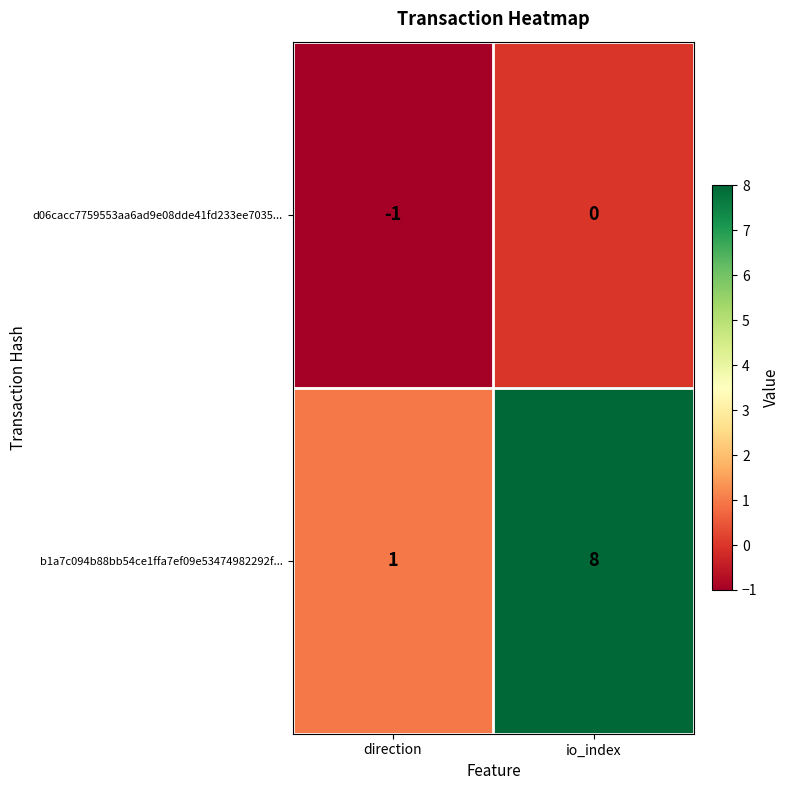

The b1a7c094b88bb54ce1ffa7ef09e53474982292f... series shows 0 at direction. True or false?

False